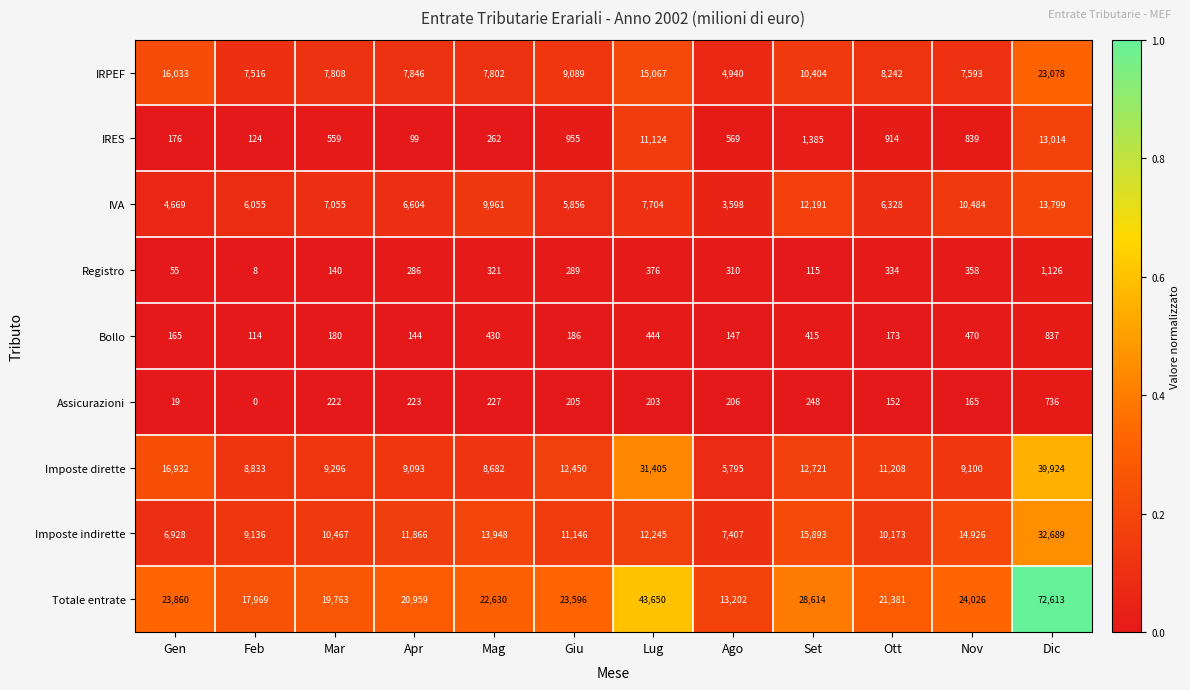

What is the average value of the IRES series?

2502